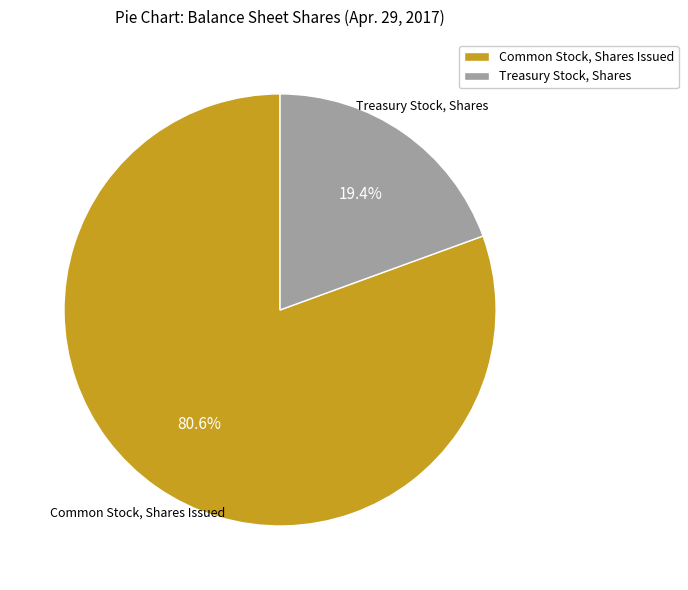

What is the smallest slice in the pie chart?

Treasury Stock, Shares